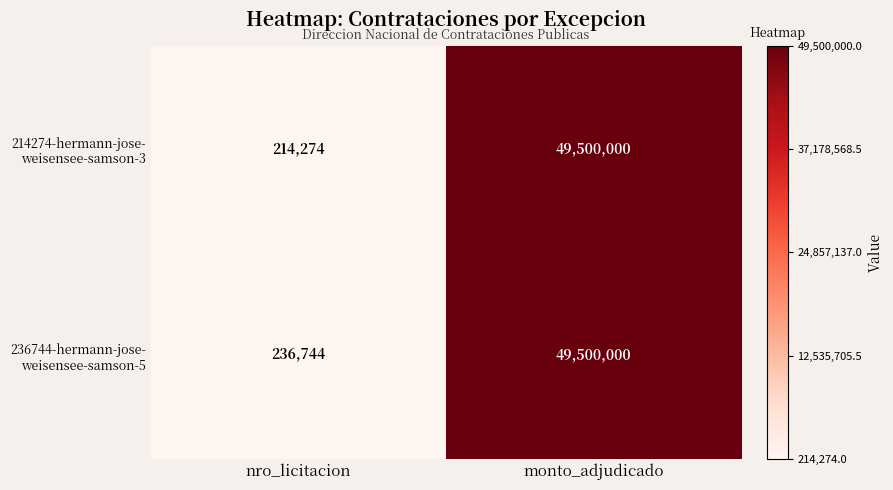

What is the greatest value displayed?

49500000